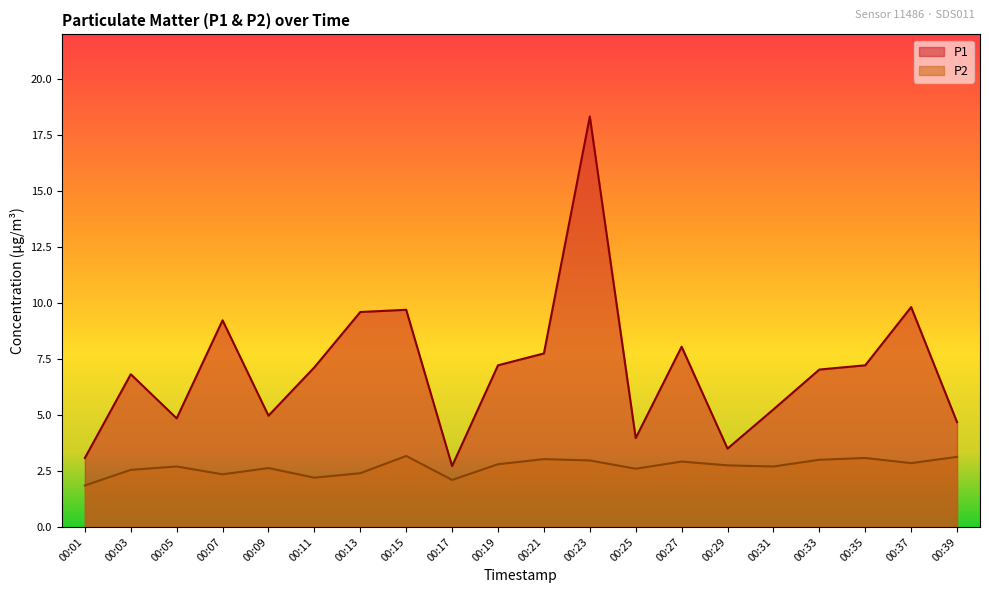

Does the chart display data point markers on the line(s)?

No